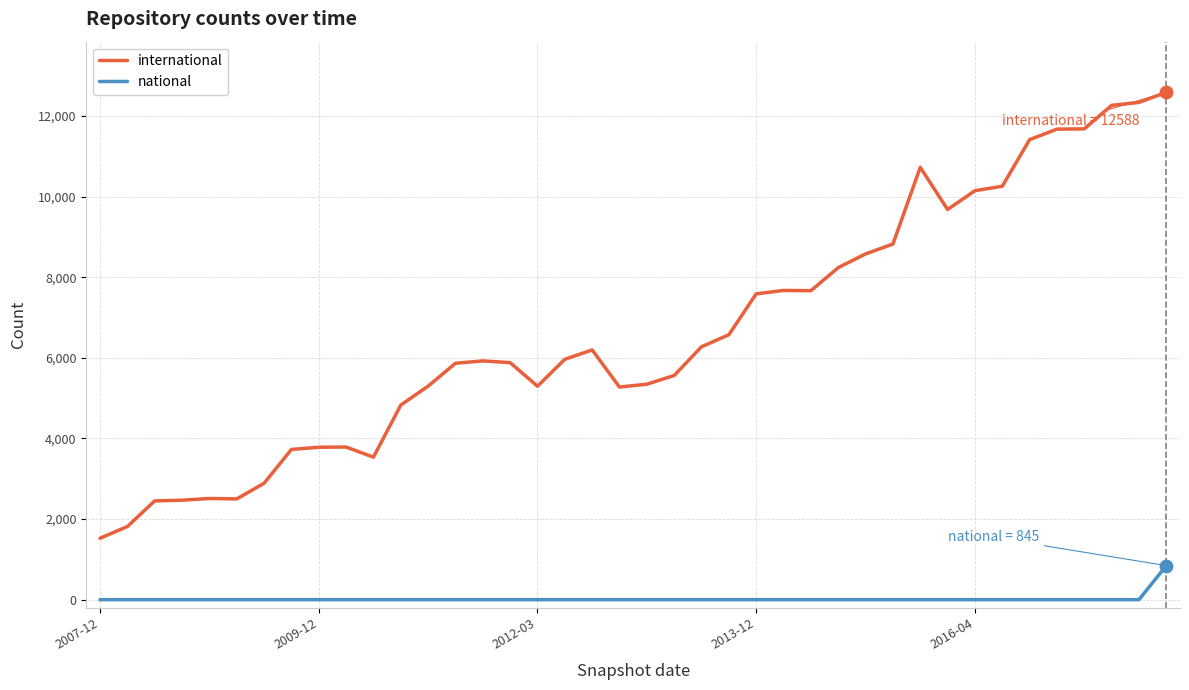

Which series has the widest spread of values?

international